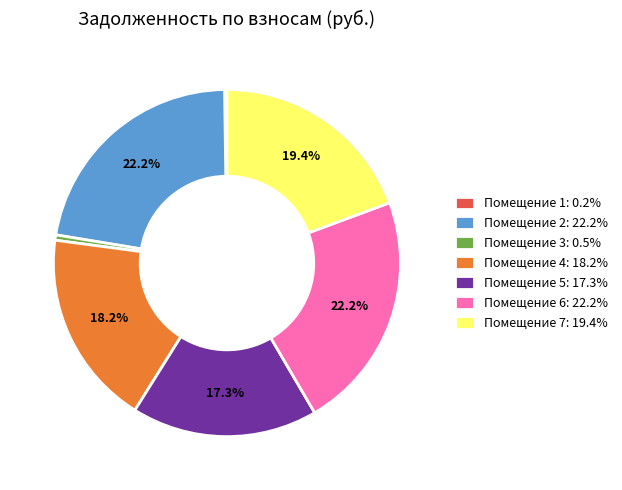

Between Помещение 2: 22.2% and Помещение 7: 19.4%, which is larger?

Помещение 2: 22.2%